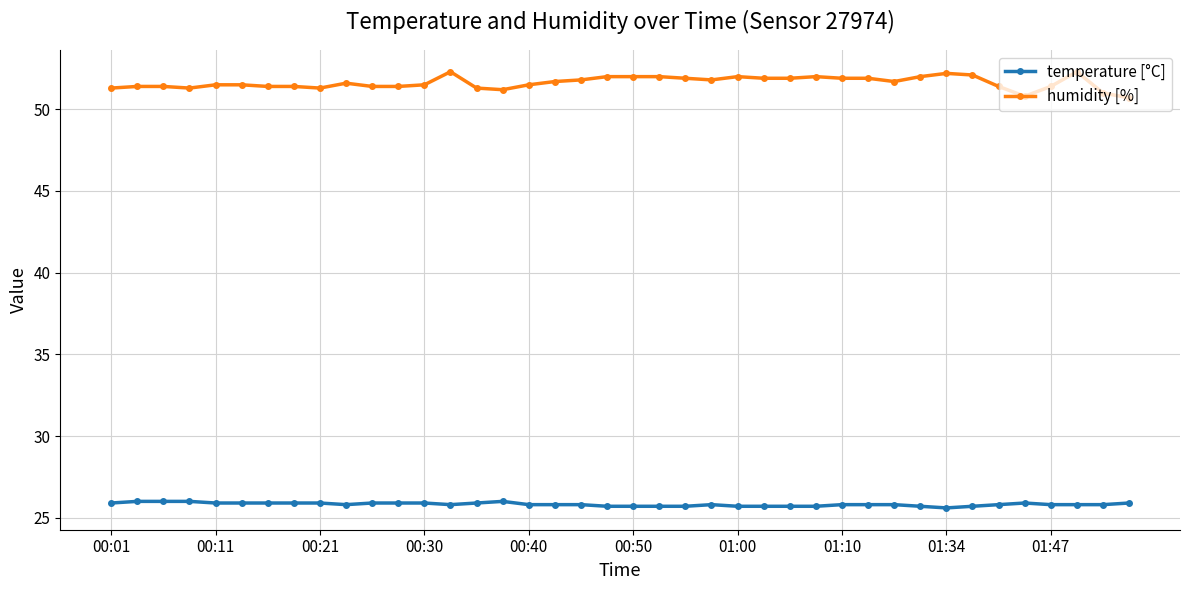

Rank the series by their maximum value, from highest to lowest.

humidity [%], temperature [°C]